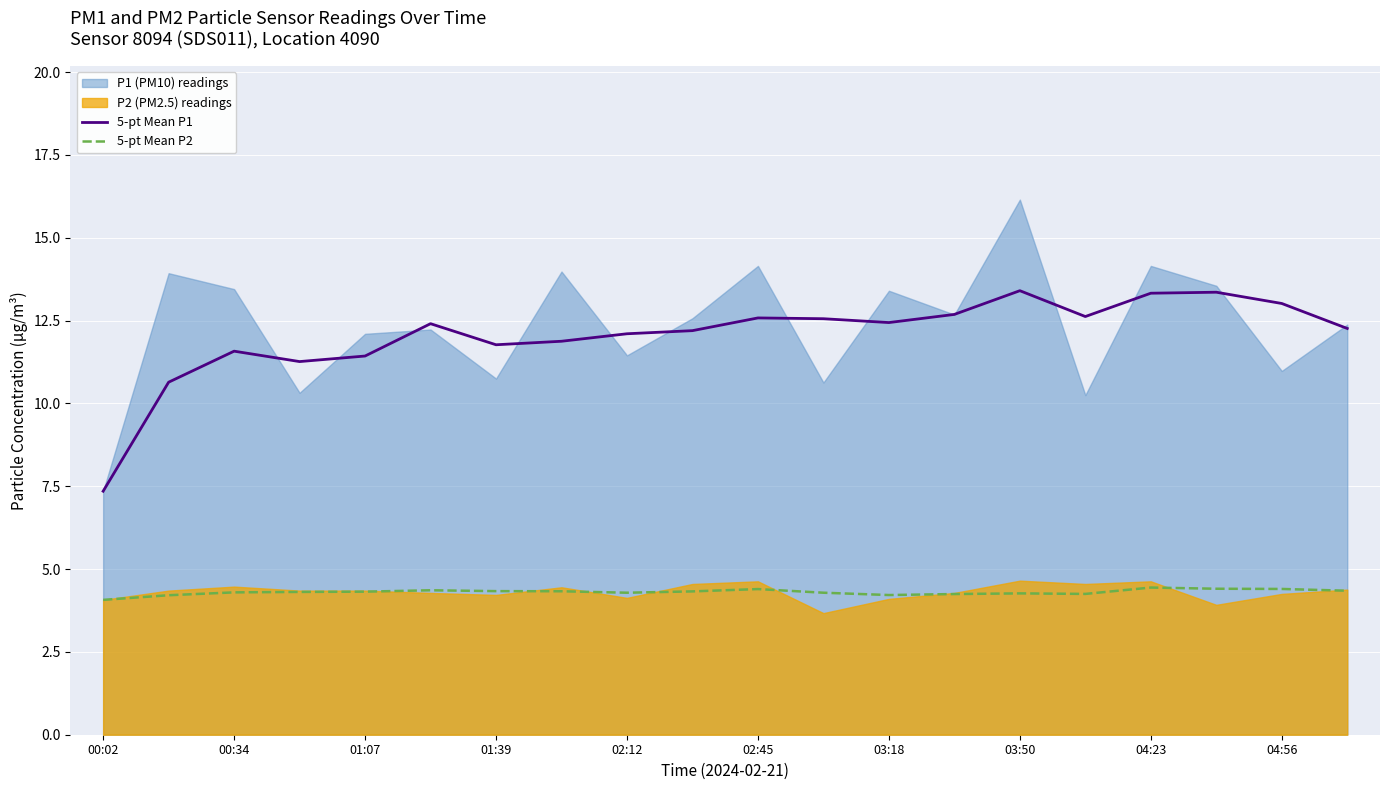

True or false: 5-pt Mean P2 and 5-pt Mean P1 intersect in this chart.

False